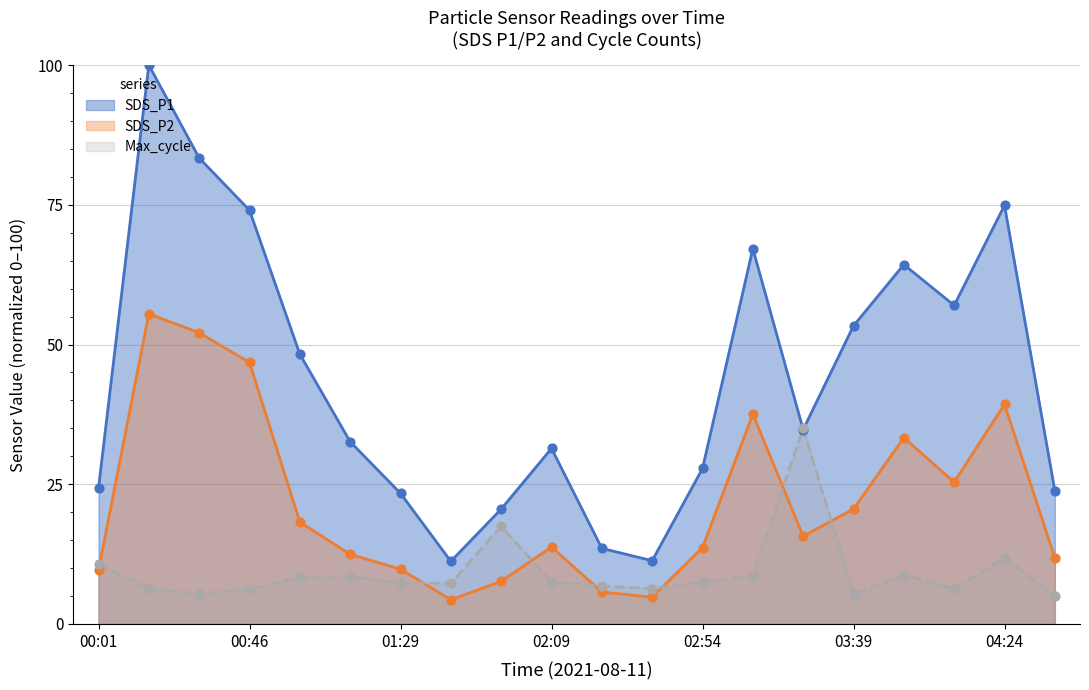

Which series contains the highest Y value?

SDS_P1